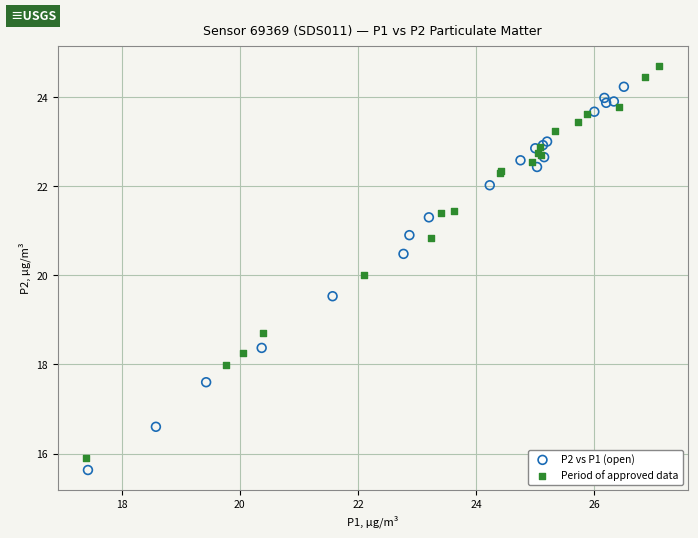

Which series has the widest spread of Y values?

Period of approved data